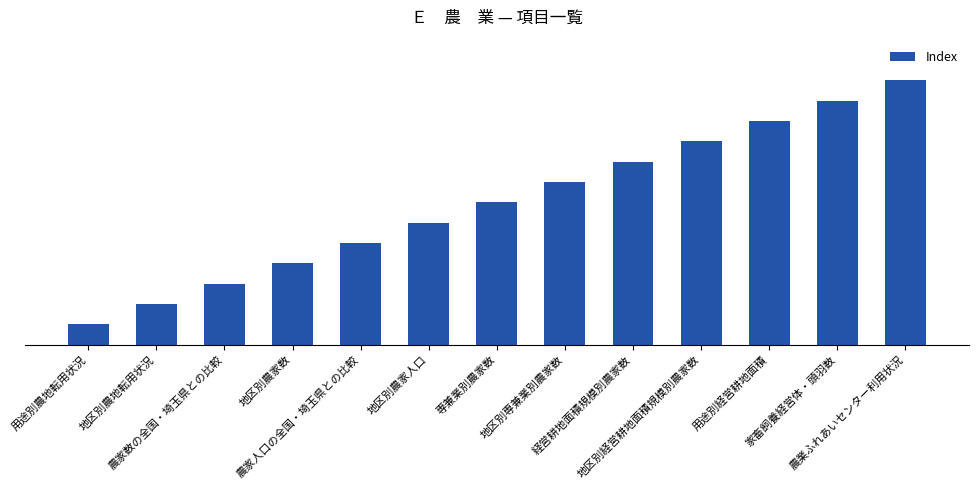

What is the difference between the maximum and minimum values?

12